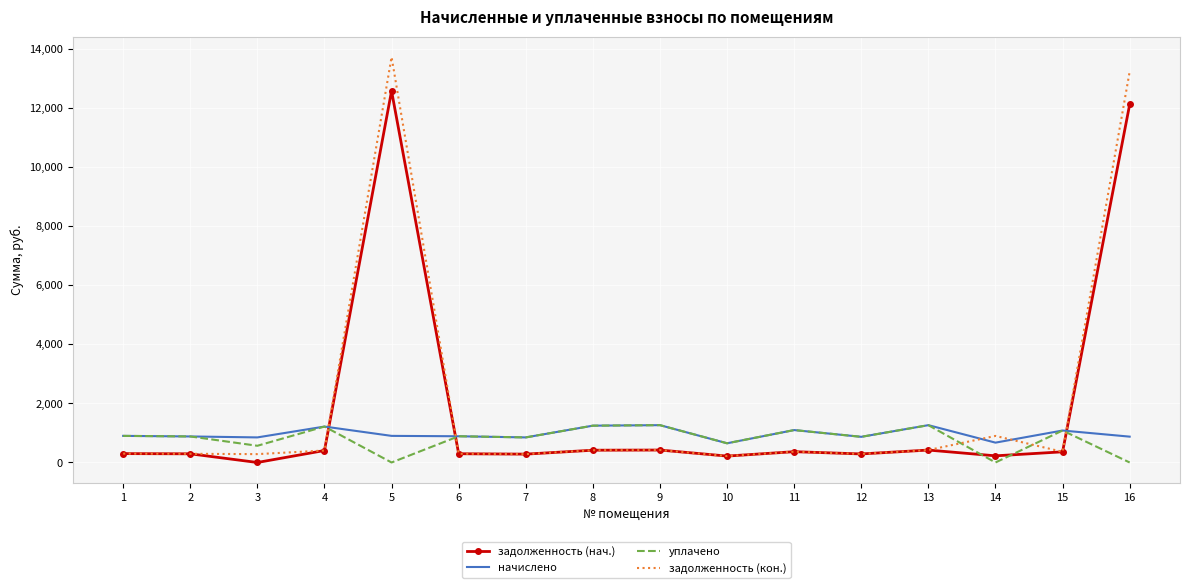

What is the difference between the second highest and second lowest values in the задолженность (нач.) series?

11903.9